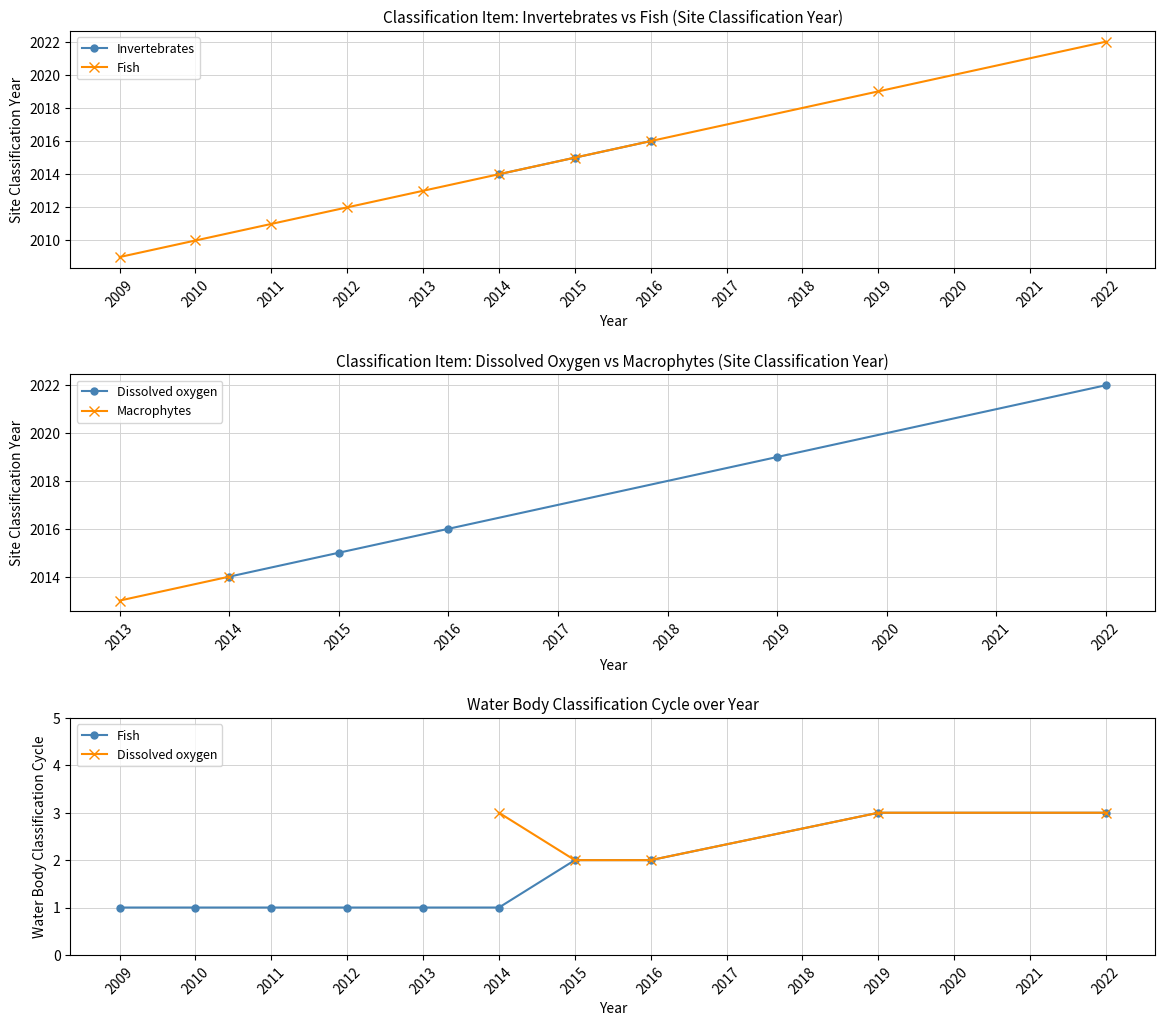

The Water Body Classification Cycle series shows 1 at 313. True or false?

False